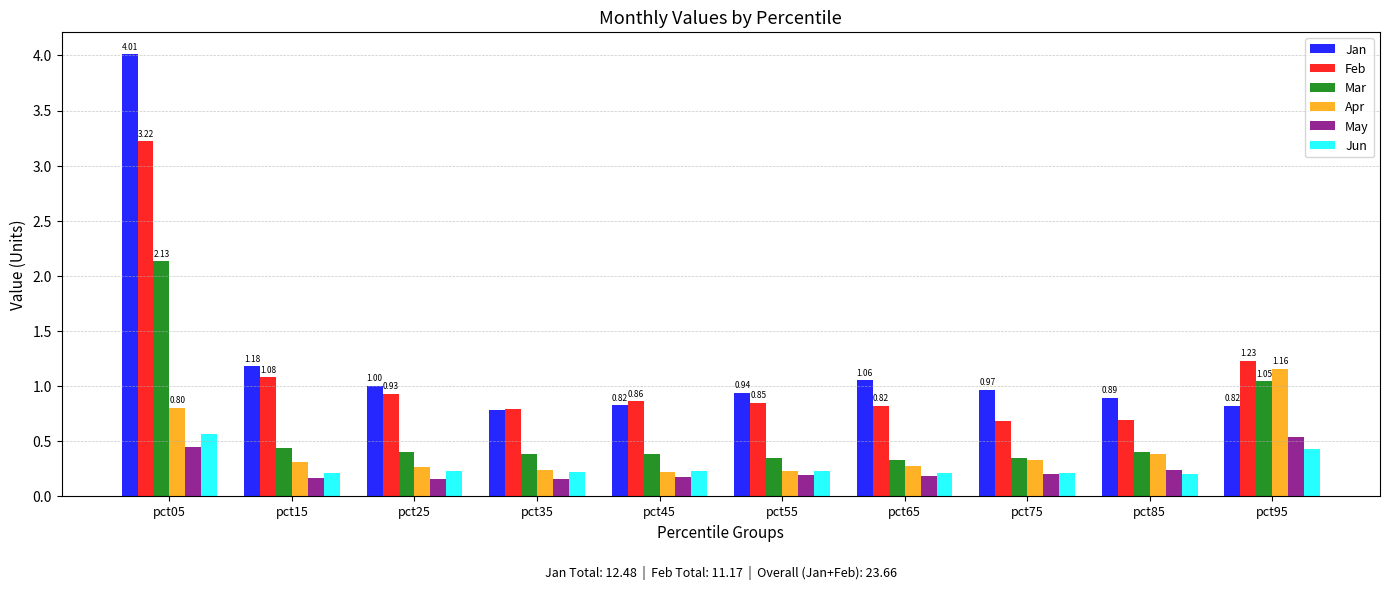

What are all the series names shown in the legend?

Jan, Feb, Mar, Apr, May, Jun